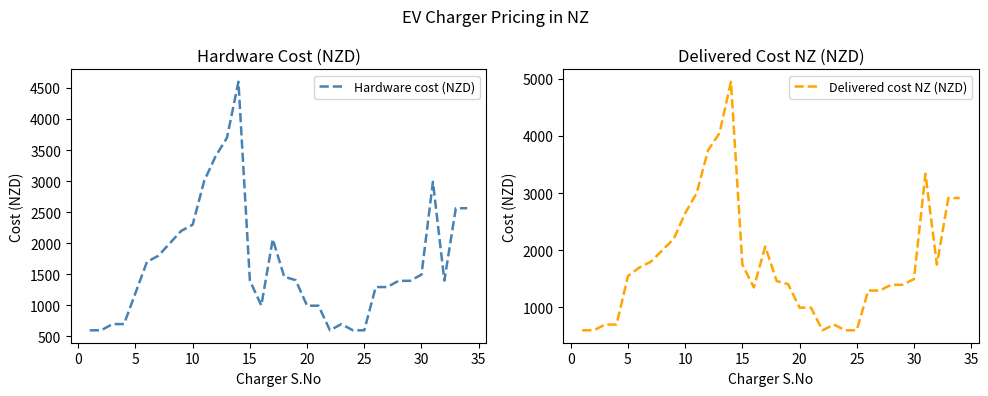

True or false: Hardware cost (NZD) and Delivered cost NZ (NZD) cross at least once.

False